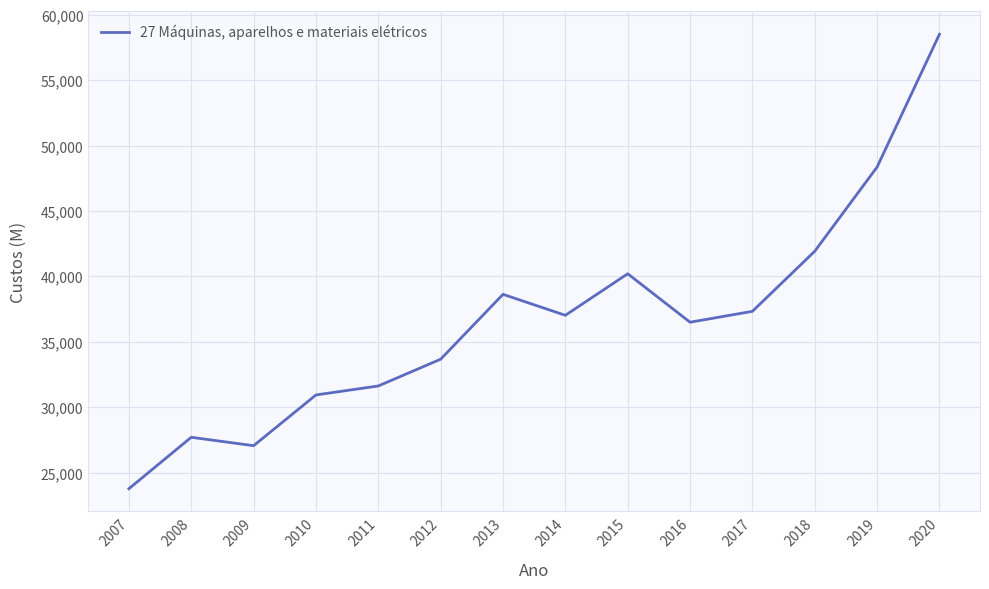

Between 2011 and 2018, which is larger?

2018